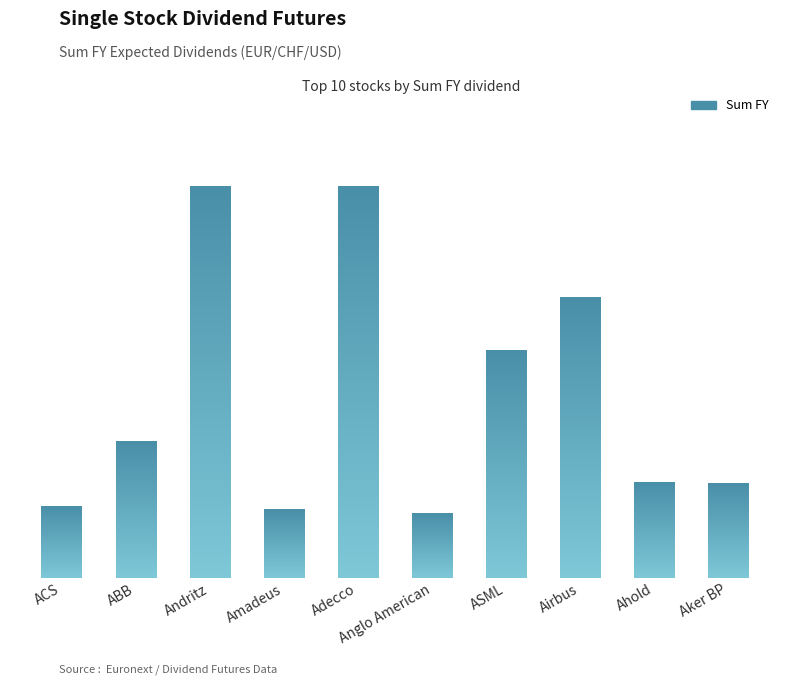

List the labels in order of value, largest first.

Andritz, Adecco, Airbus, ASML, ABB, Ahold, Aker BP, ACS, Amadeus, Anglo American